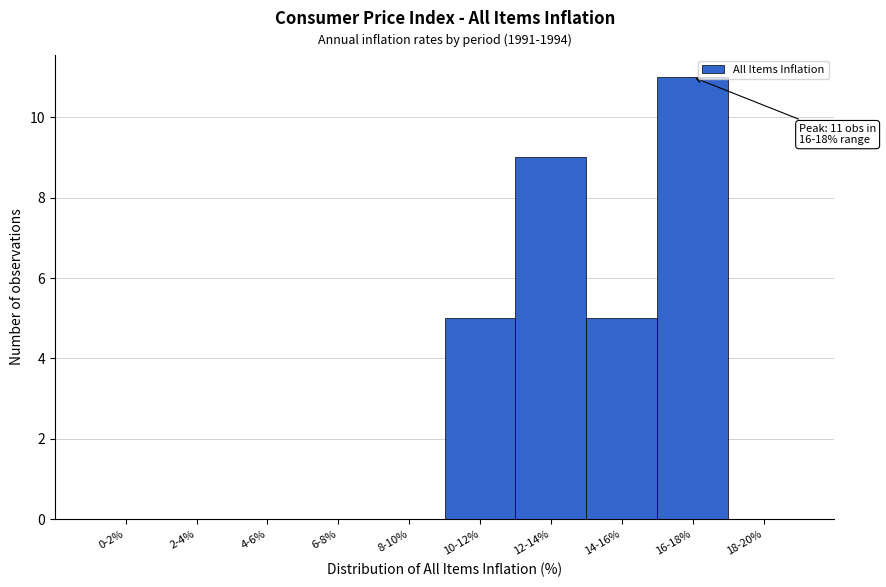

Reading left to right, extract all data points from this chart.

0-2%=0	2-4%=0	4-6%=0	6-8%=0	8-10%=0	10-12%=5	12-14%=9	14-16%=5	16-18%=11	18-20%=0